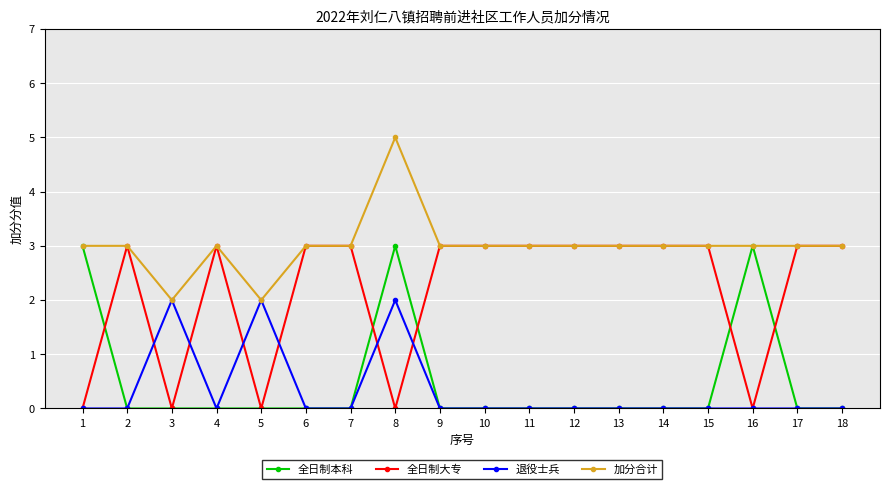

How many lines are shown in the chart?

4